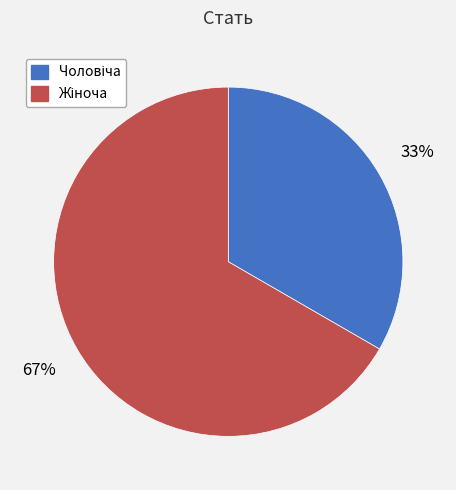

To the nearest percent, what is the average slice percentage?

50%